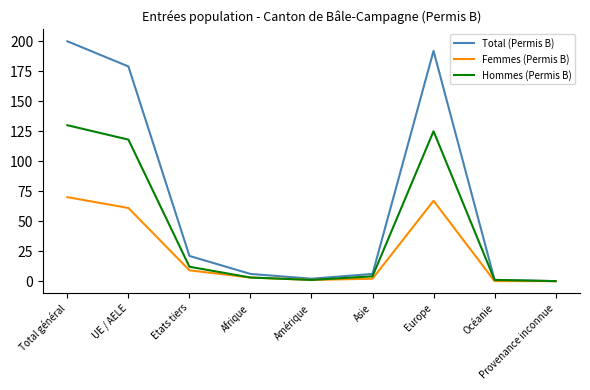

True or false: Total (Permis B) has a value of 0 at Provenance inconnue.

True